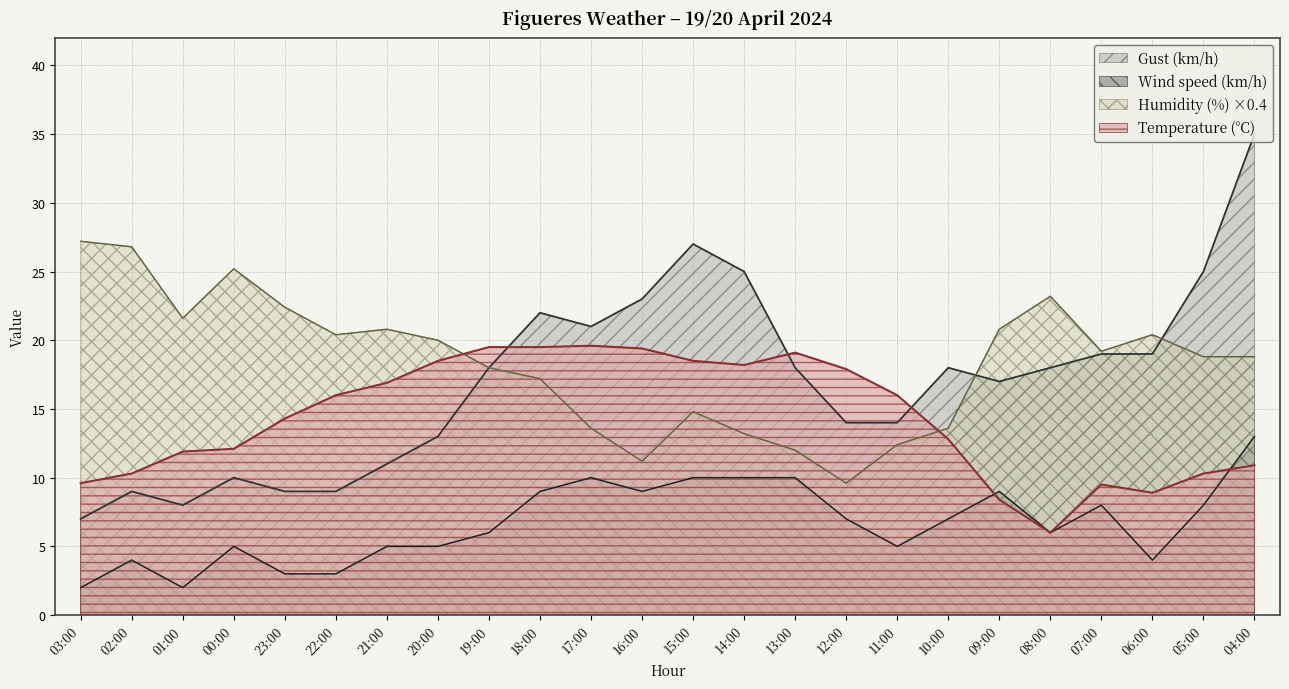

At which category does Humidity (%) reach its first local peak?

00:00